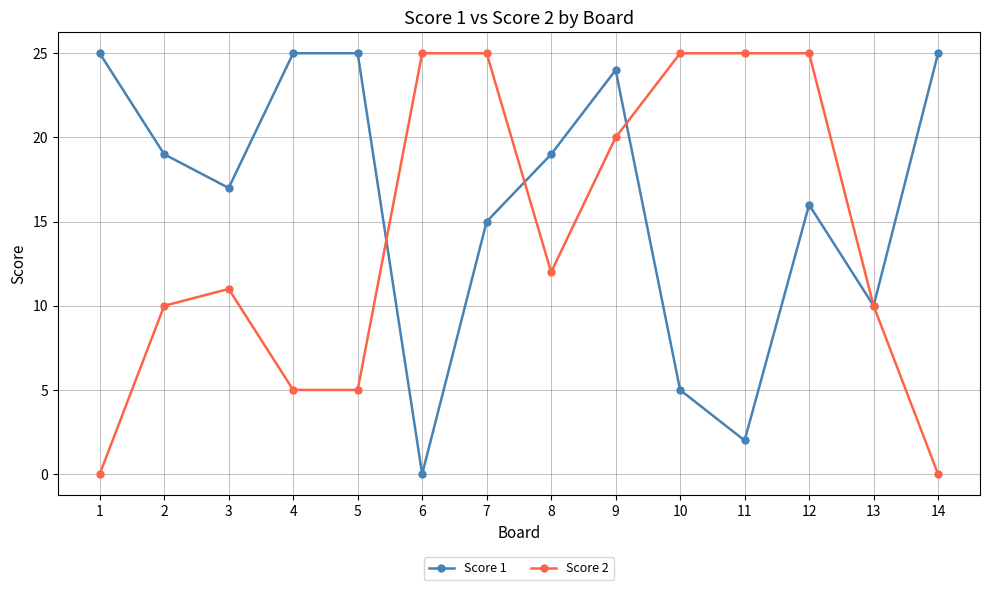

Between 5 and 13, which series saw the biggest shift?

Score 1